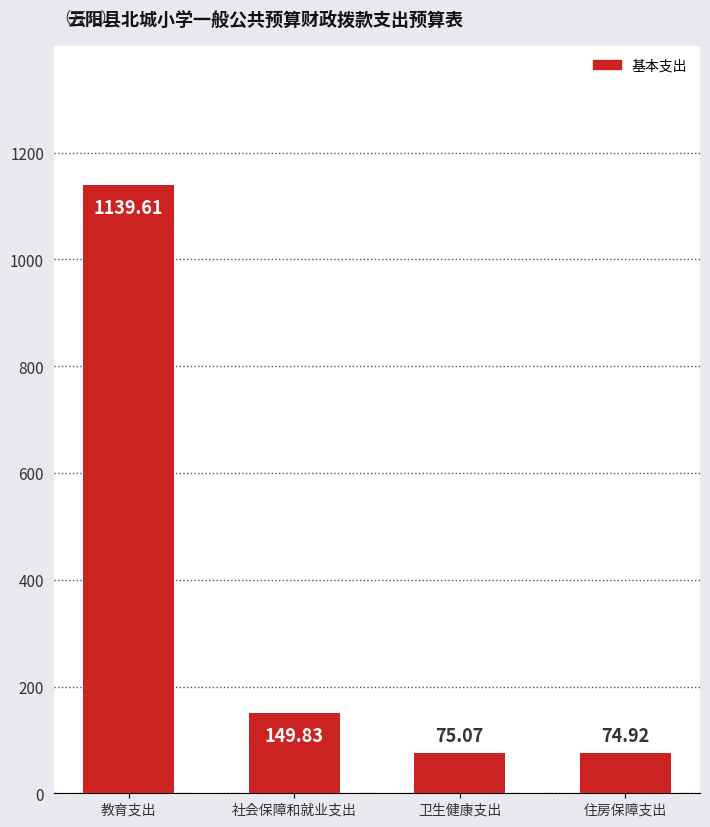

Reading left to right, transcribe all the data shown in this chart.

1139.6	149.8	75.1	74.9